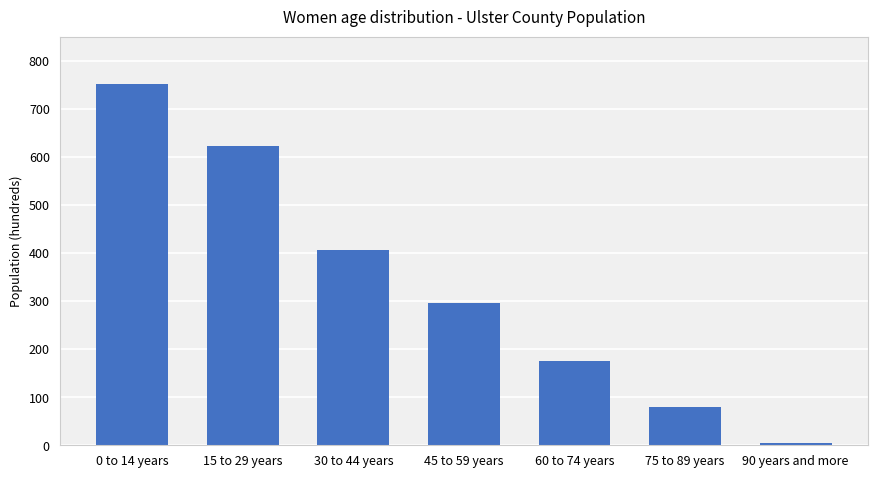

What position from the left is 60 to 74 years?

5